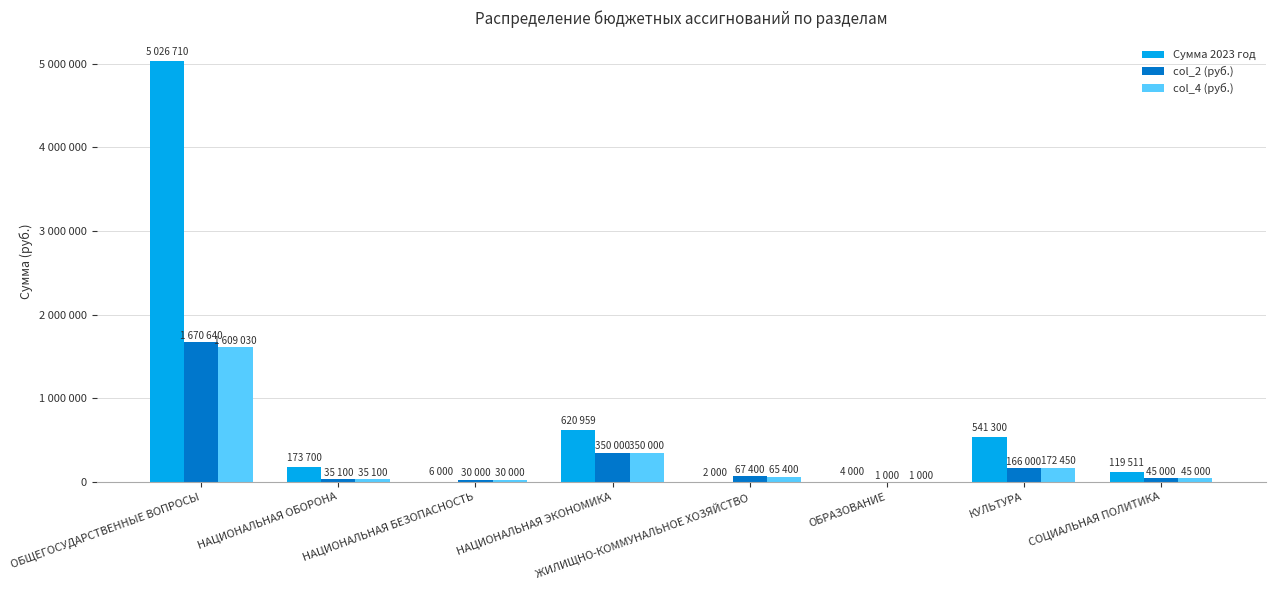

True or false: Сумма 2023 год has a value of 186165 at СОЦИАЛЬНАЯ ПОЛИТИКА.

False